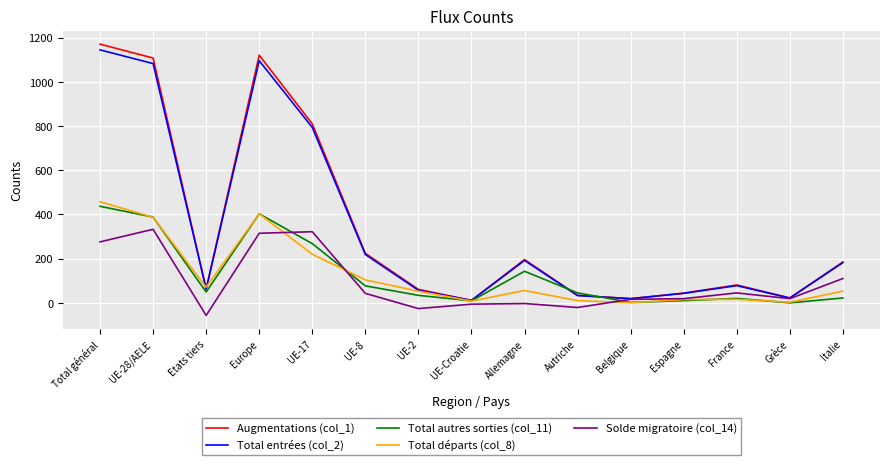

What are all the series names shown in the legend?

Augmentations (col_1), Total entrées (col_2), Total autres sorties (col_11), Total départs (col_8), Solde migratoire (col_14)